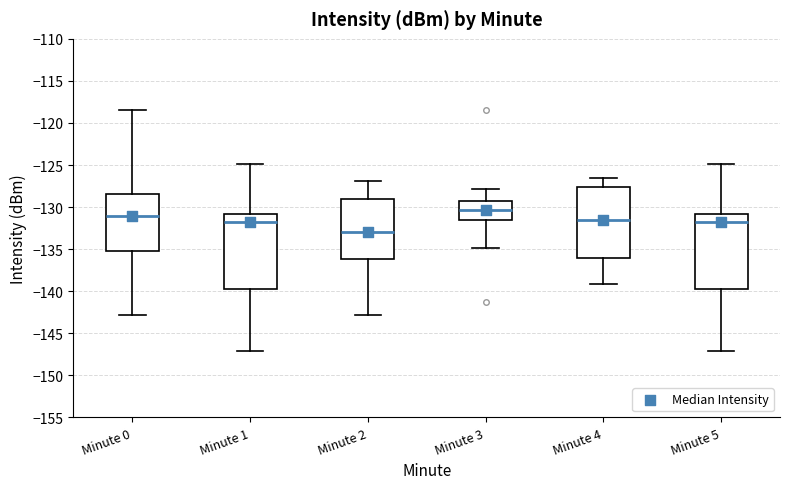

Which box's median line is the lowest?

Minute 2